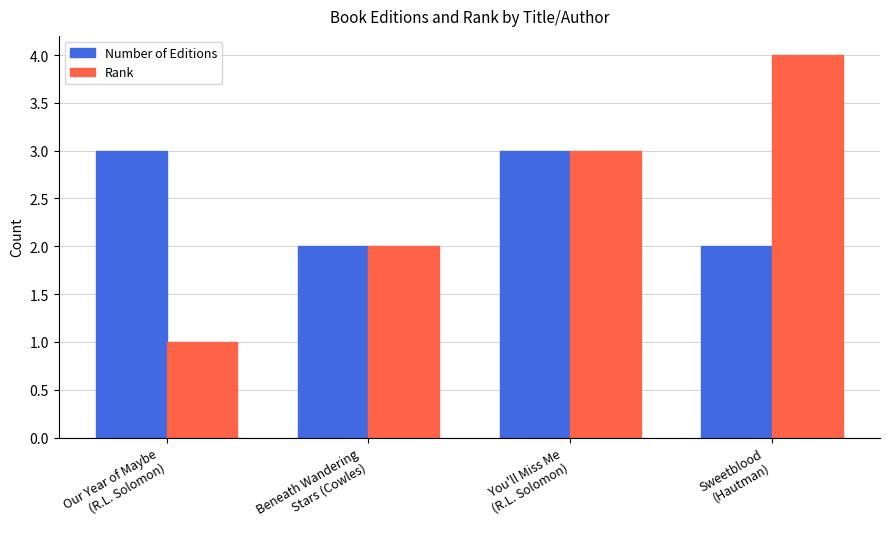

Reading left to right, what are all the values shown in this chart?

Number of Editions: Our Year of Maybe
(R.L. Solomon)=3	Beneath Wandering
Stars (Cowles)=2	You'll Miss Me
(R.L. Solomon)=3	Sweetblood
(Hautman)=2
Rank: Our Year of Maybe
(R.L. Solomon)=1	Beneath Wandering
Stars (Cowles)=2	You'll Miss Me
(R.L. Solomon)=3	Sweetblood
(Hautman)=4